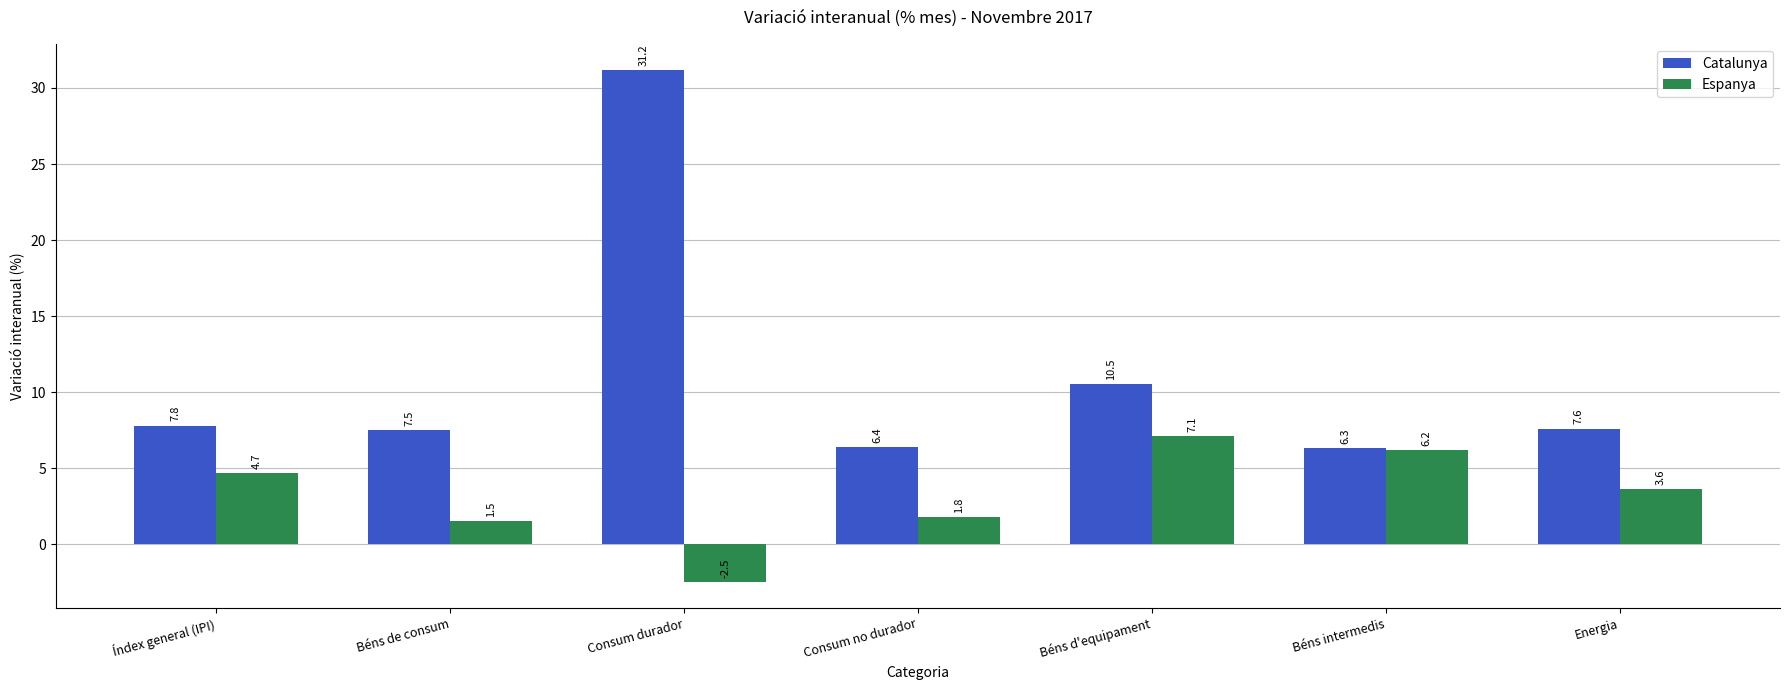

True or false: Catalunya has a value of 7.5 at Béns de consum.

True